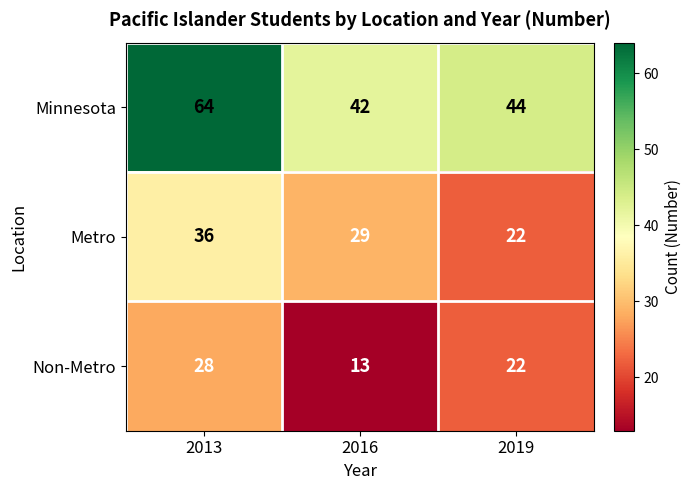

The value of Minnesota at 2013 is 103. True or false?

False